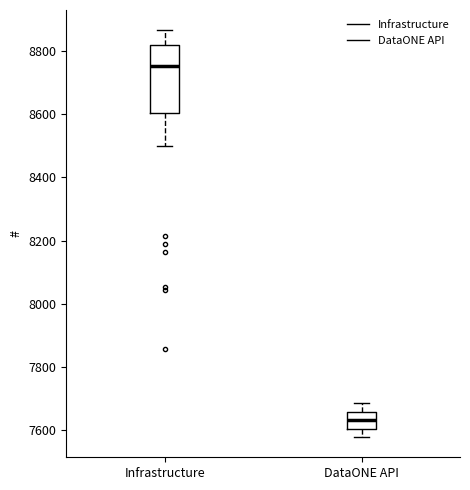

Reading left to right, read every box against the y-axis: the position of its median line, the range the box covers, and the ends of its whiskers. The values are not printed on the chart, so give them approximately, as read against the axis.

Infrastructure: median 8760, box 8600 to 8820, whiskers 8500 to 8860
DataONE API: median 7640, box 7600 to 7660, whiskers 7580 to 7680